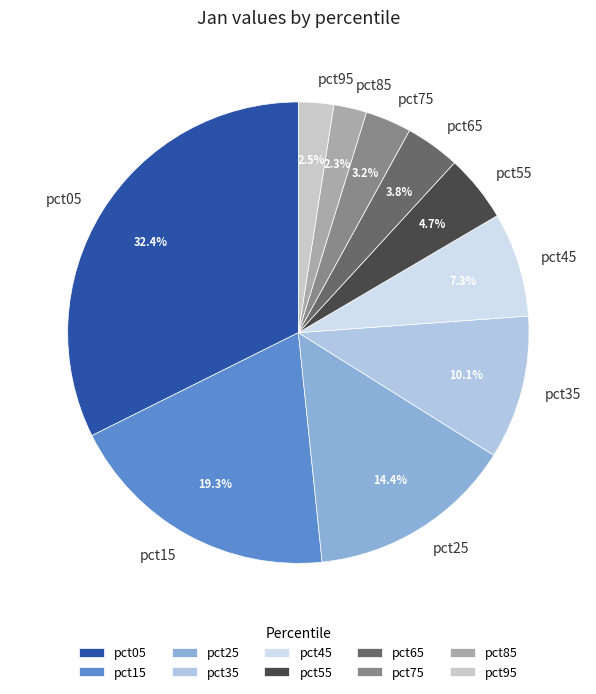

What percentage is the pct45 slice, to the nearest percent?

7%